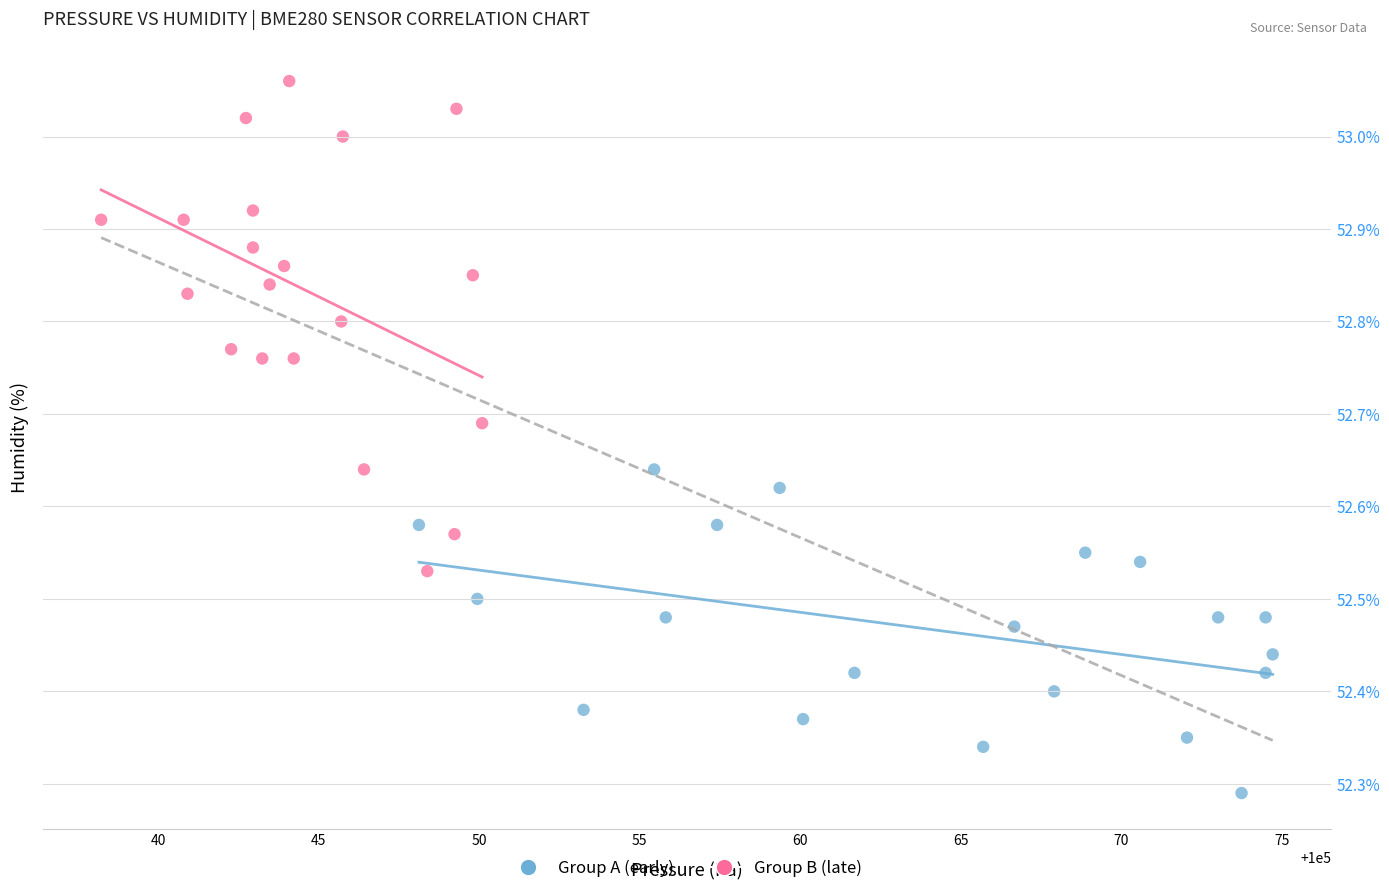

Which series reaches the minimum Y coordinate?

Group A (early)